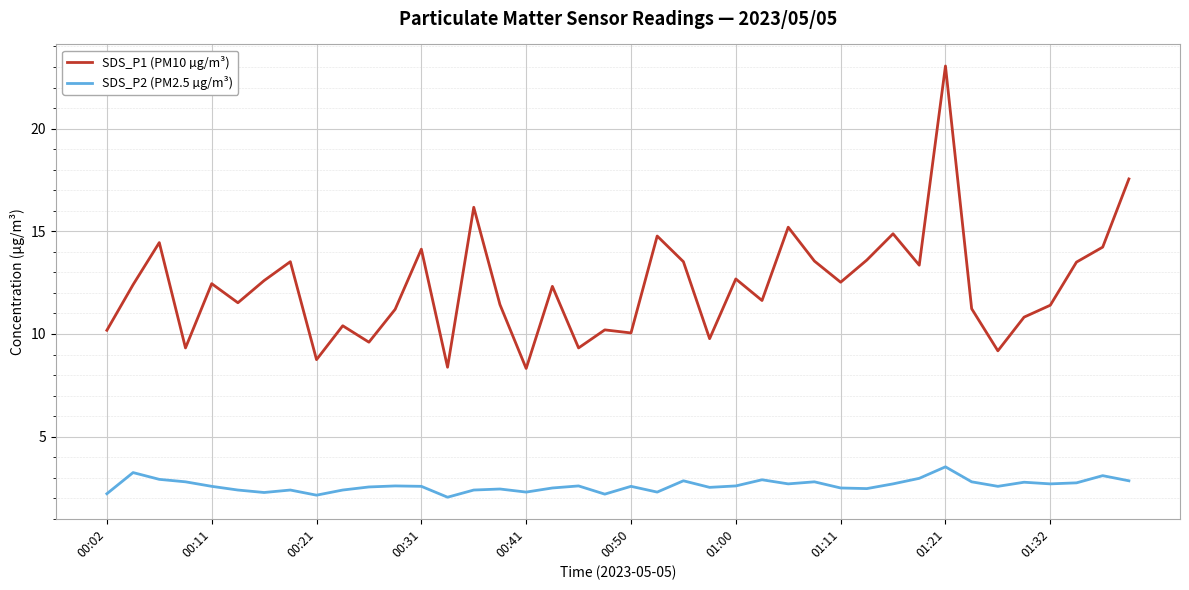

What is the lowest value of the SDS_P1 (PM10 µg/m³) series?

8.3